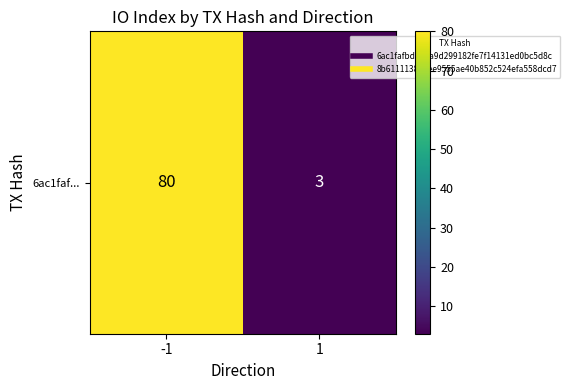

Rank the categories by value from lowest to highest.

1, -1